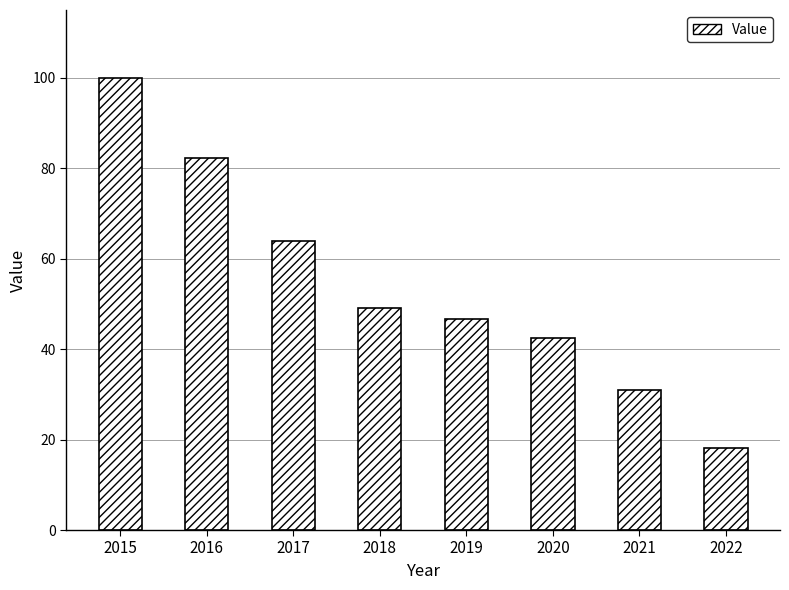

What is the value of the 2nd bar from the left?

82.3